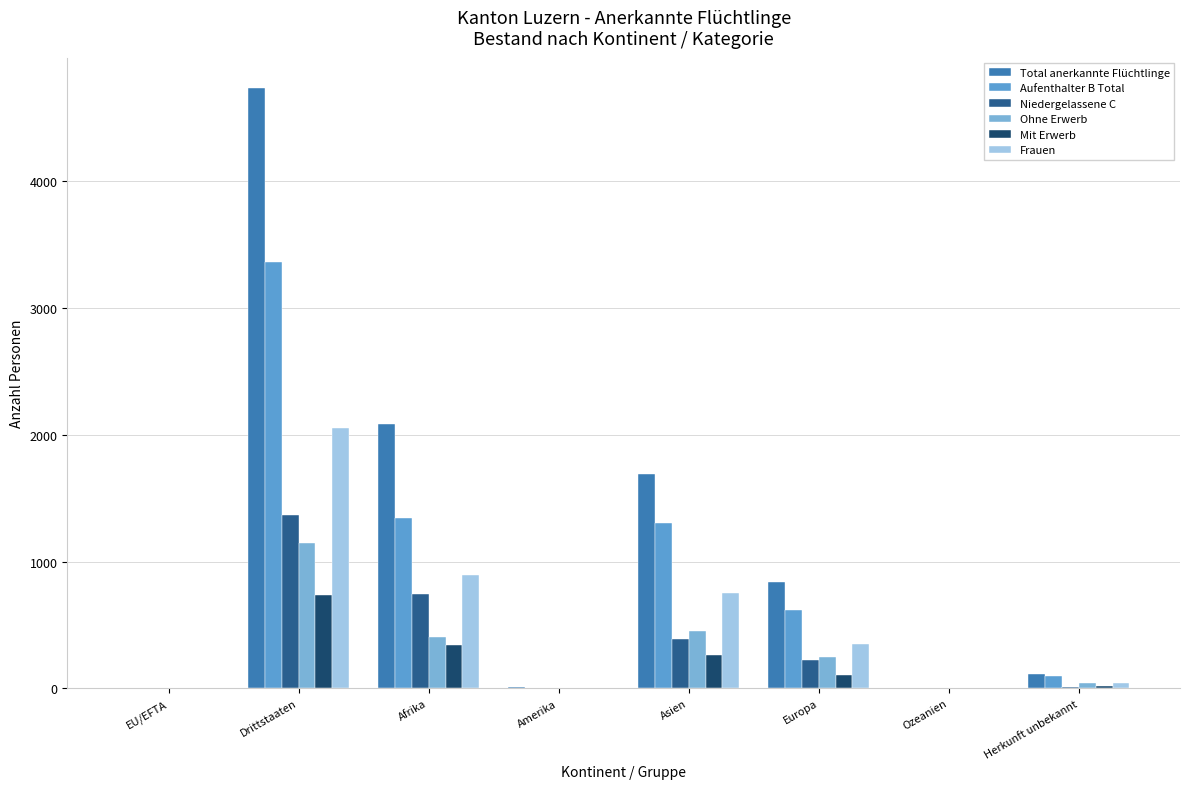

Does the chart contain stacked bars?

No